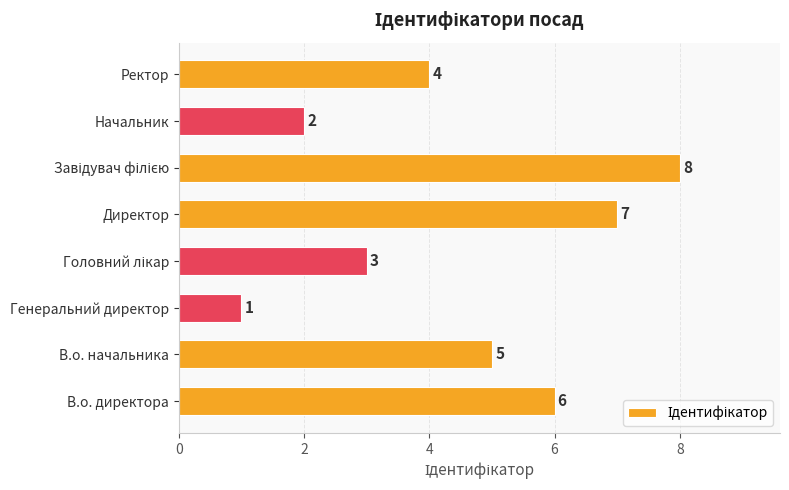

What is the change in value from Начальник to Ректор?

+2